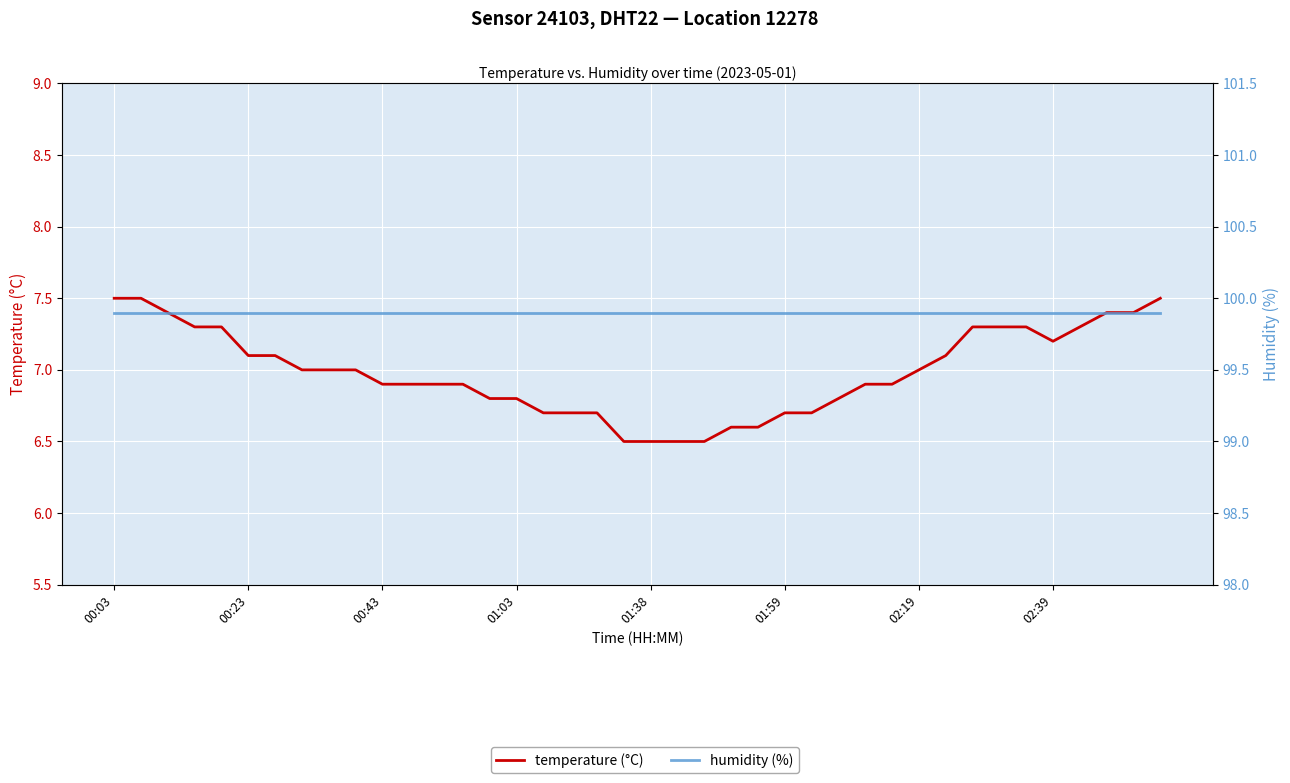

True or false: temperature (°C) has a value of 6.6 at 23.

True